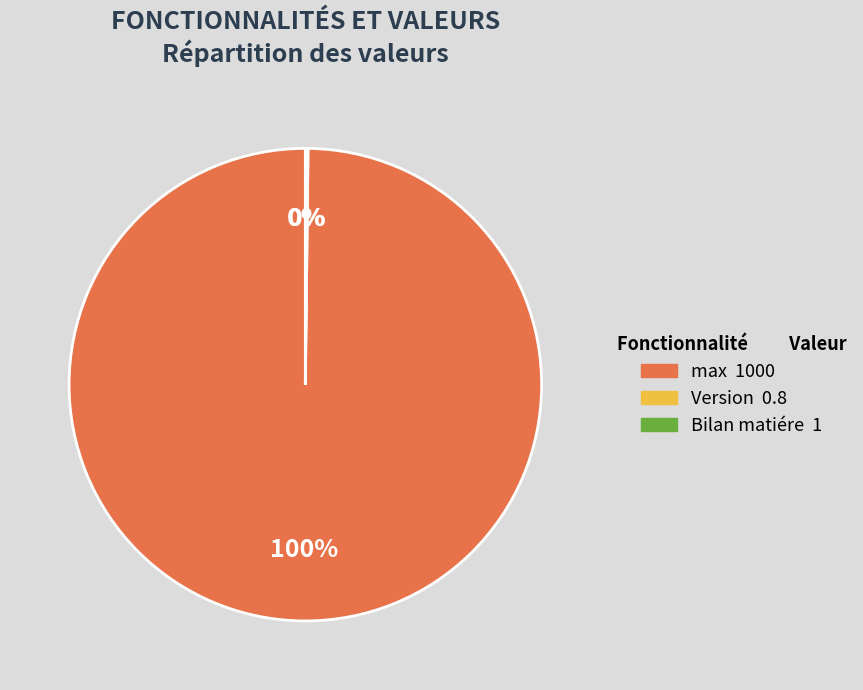

To the nearest percent, what percentage of the pie is max?

100%